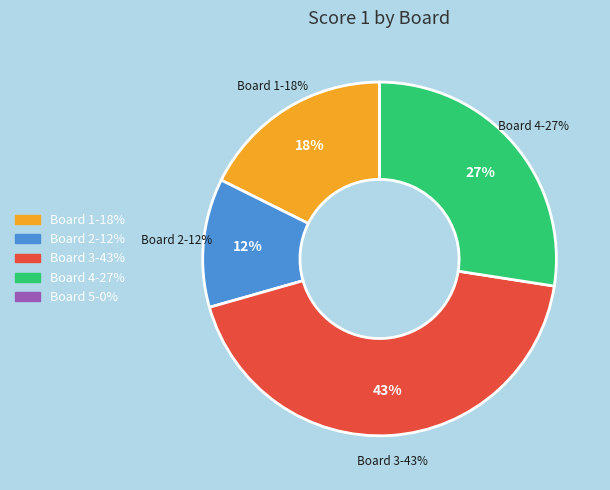

To the nearest percent, what portion does Board 1 represent?

18%